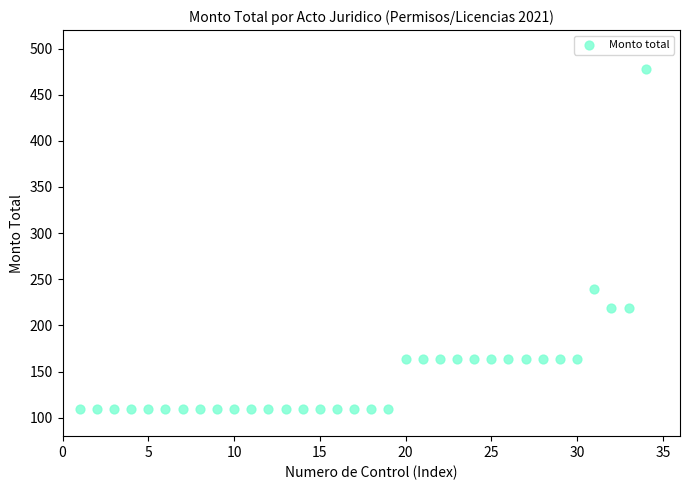

What Y value in the scatter plot is closest to 293?

239.0